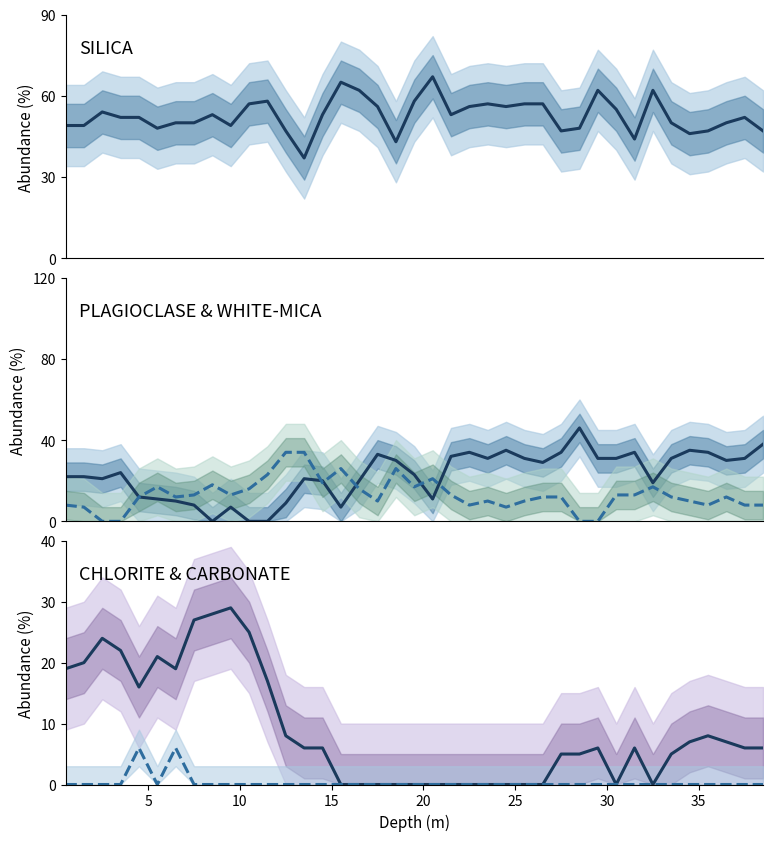

The CHLORITE series shows 4 at 35. True or false?

False